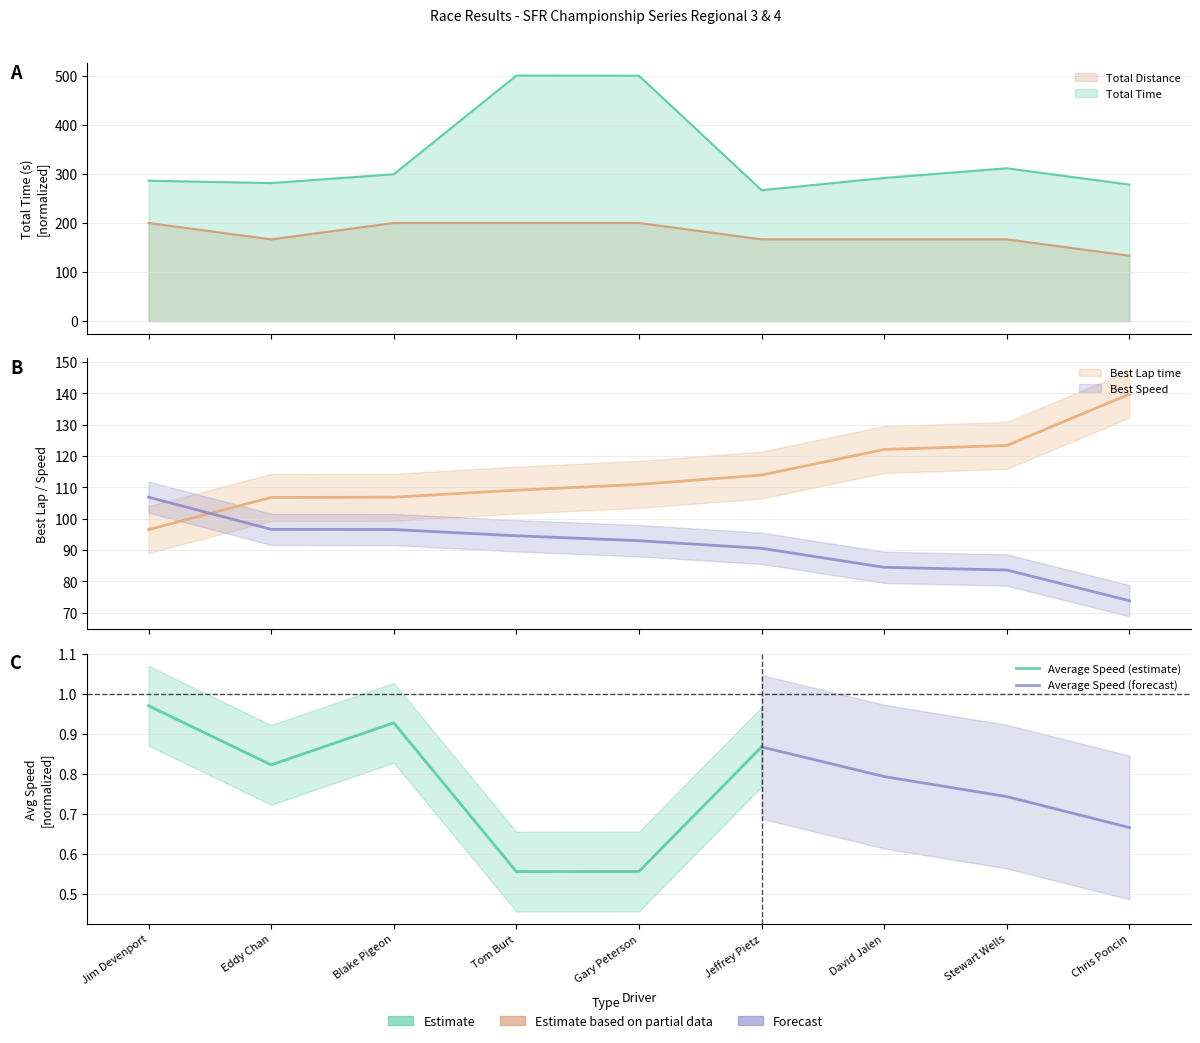

Which category has the lowest value in the Total Time series?

Jeffrey Pietz